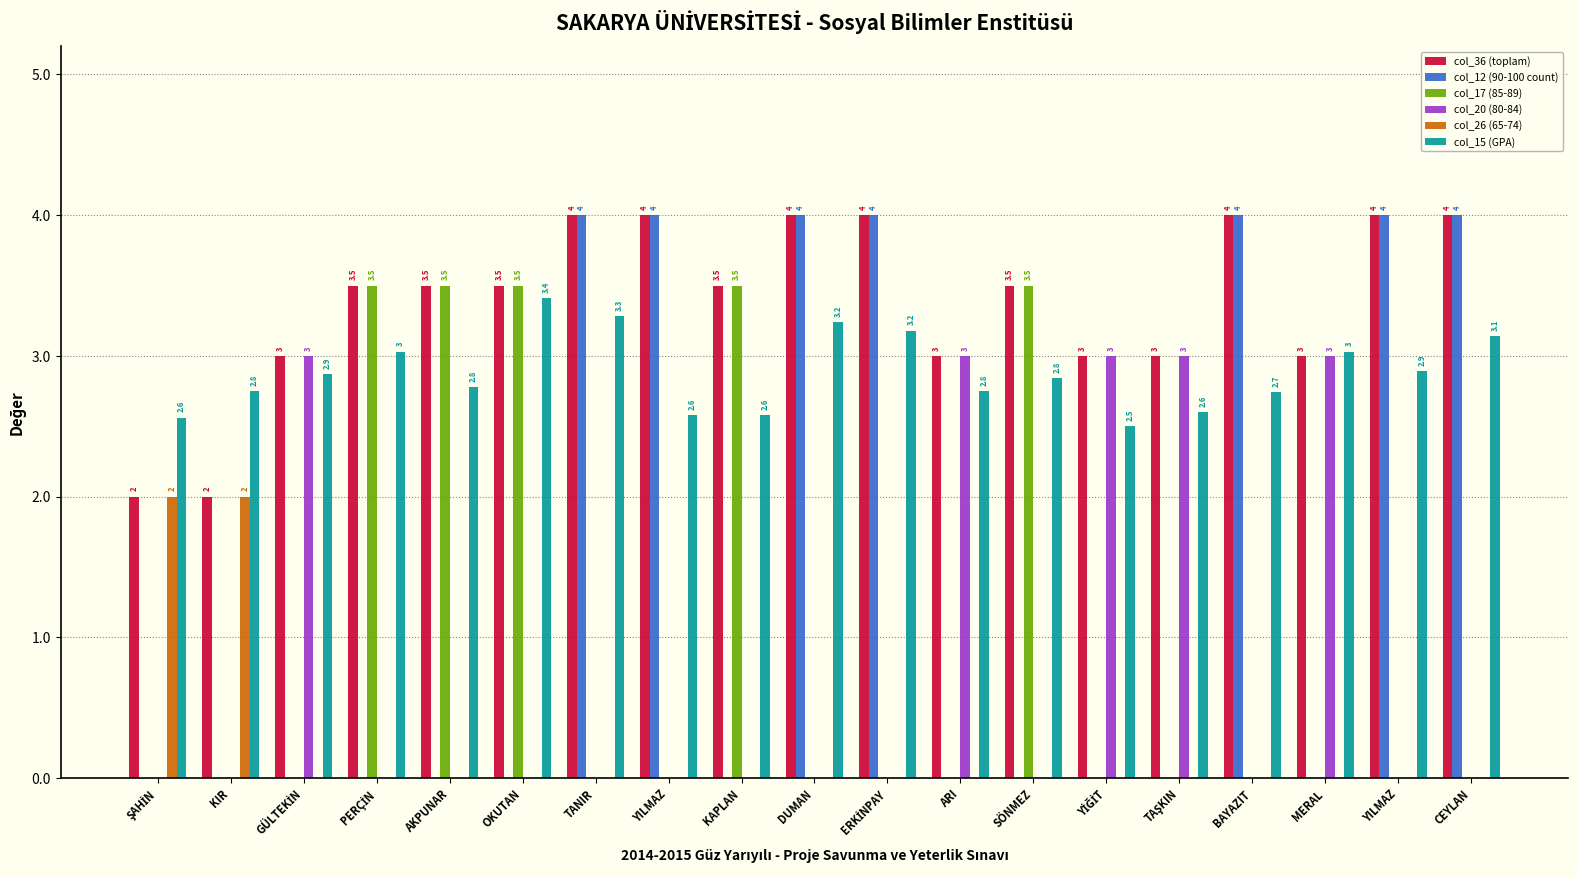

At ARI, list the series in order from smallest to largest.

col_12 (90-100 count), col_17 (85-89), col_26 (65-74), col_15 (GPA), col_36 (toplam), col_20 (80-84)